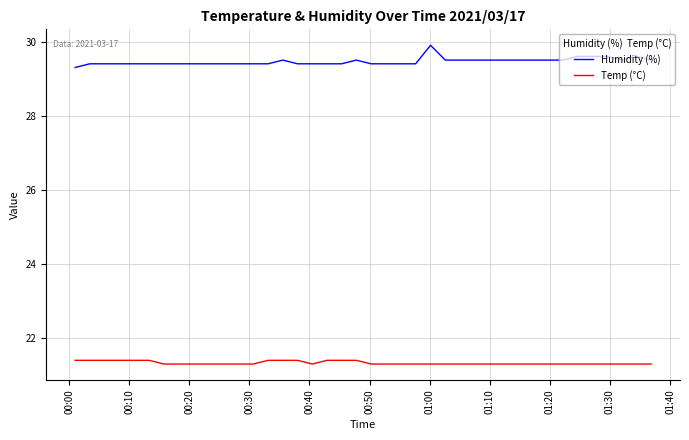

Which series has the largest range (max minus min)?

Humidity (%)